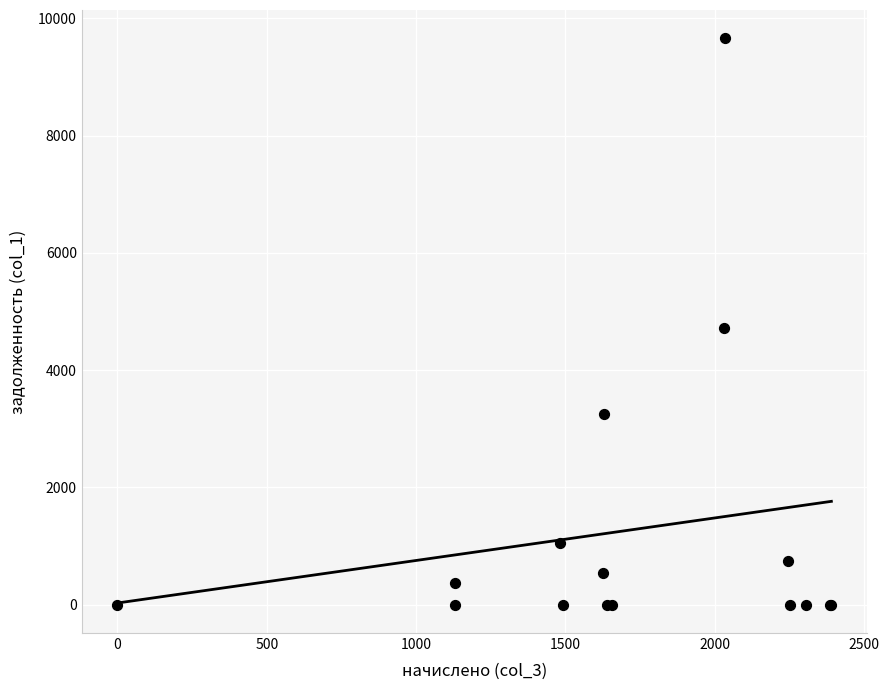

What Y value in the scatter plot is closest to 4829?

4712.9